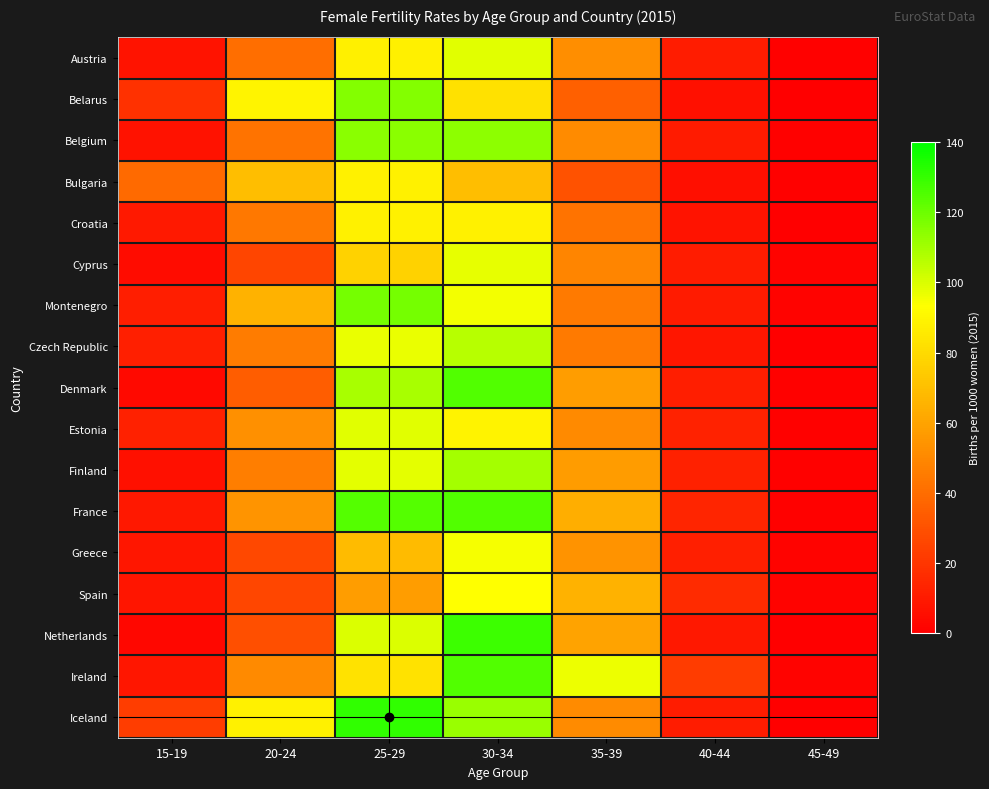

What is the difference between the highest and lowest values at 25-29?

73.3